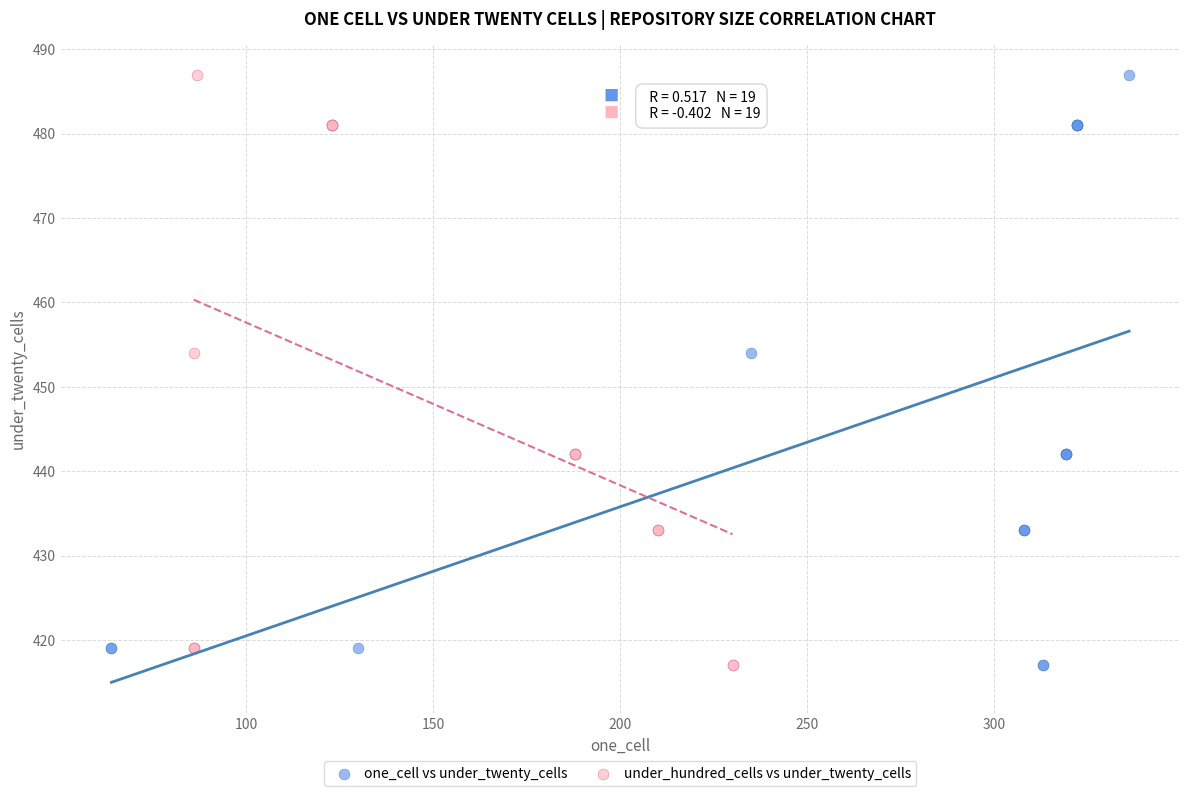

What are all the series names shown in the legend?

one_cell vs under_twenty_cells, under_hundred_cells vs under_twenty_cells